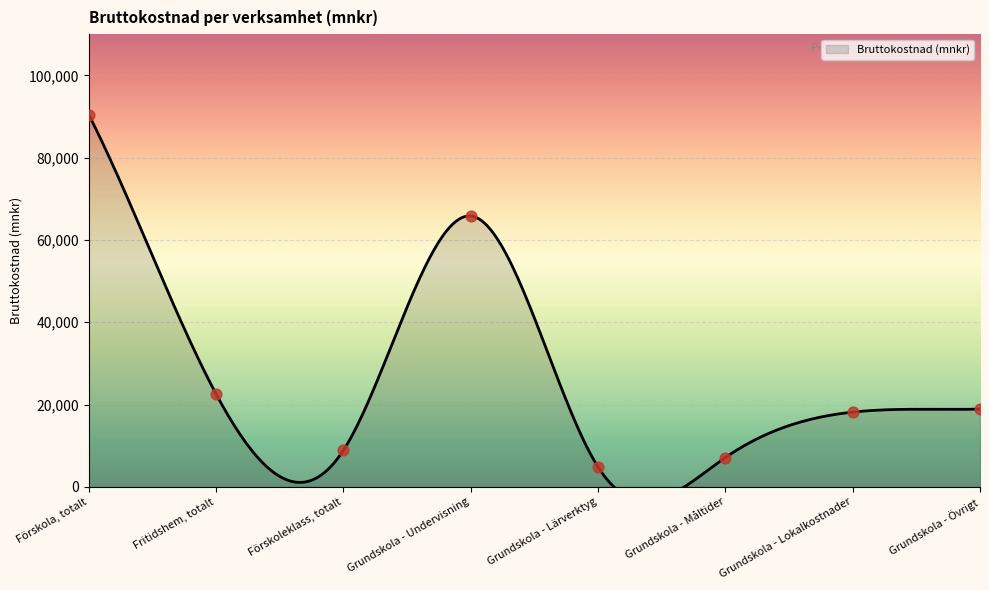

Approximately how many times larger is the value at Fritidshem, totalt compared to Grundskola - Lokalkostnader?

1.2